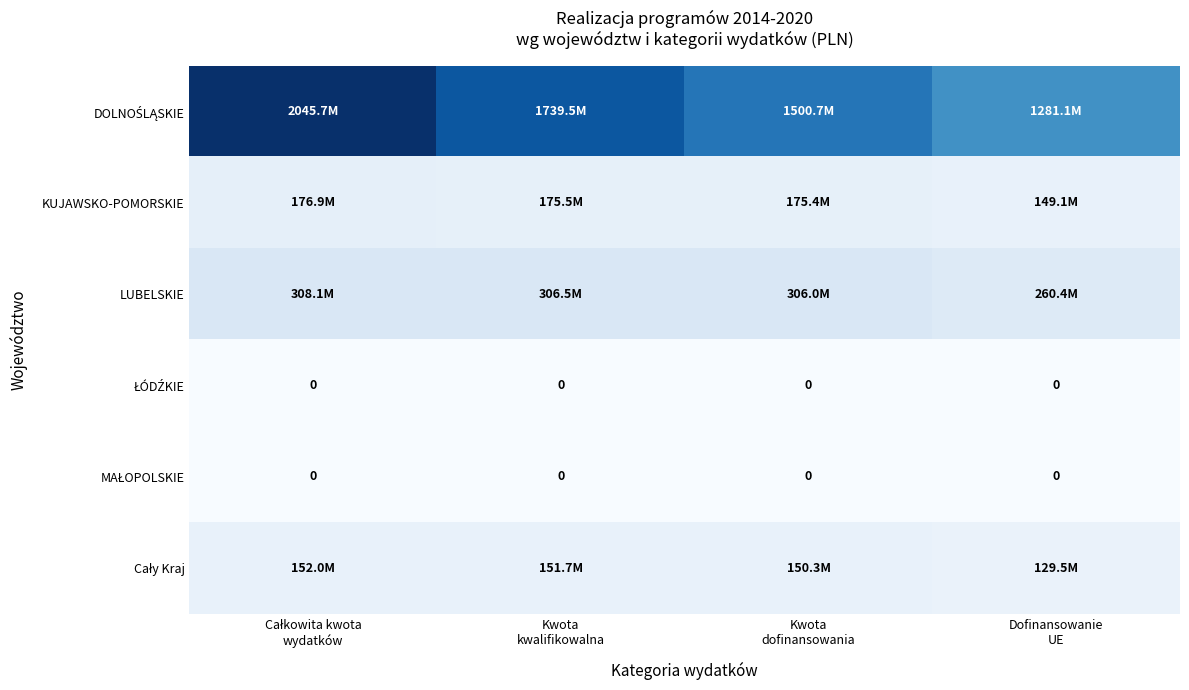

The value of Cały Kraj at Kwota dofinansowania is 230713533.8. True or false?

False